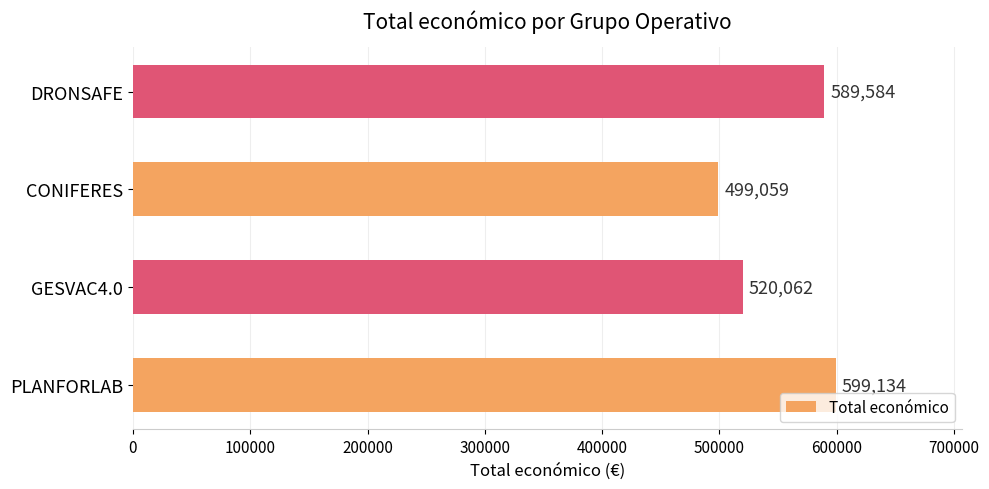

What is the change in value from PLANFORLAB to DRONSAFE?

-9550